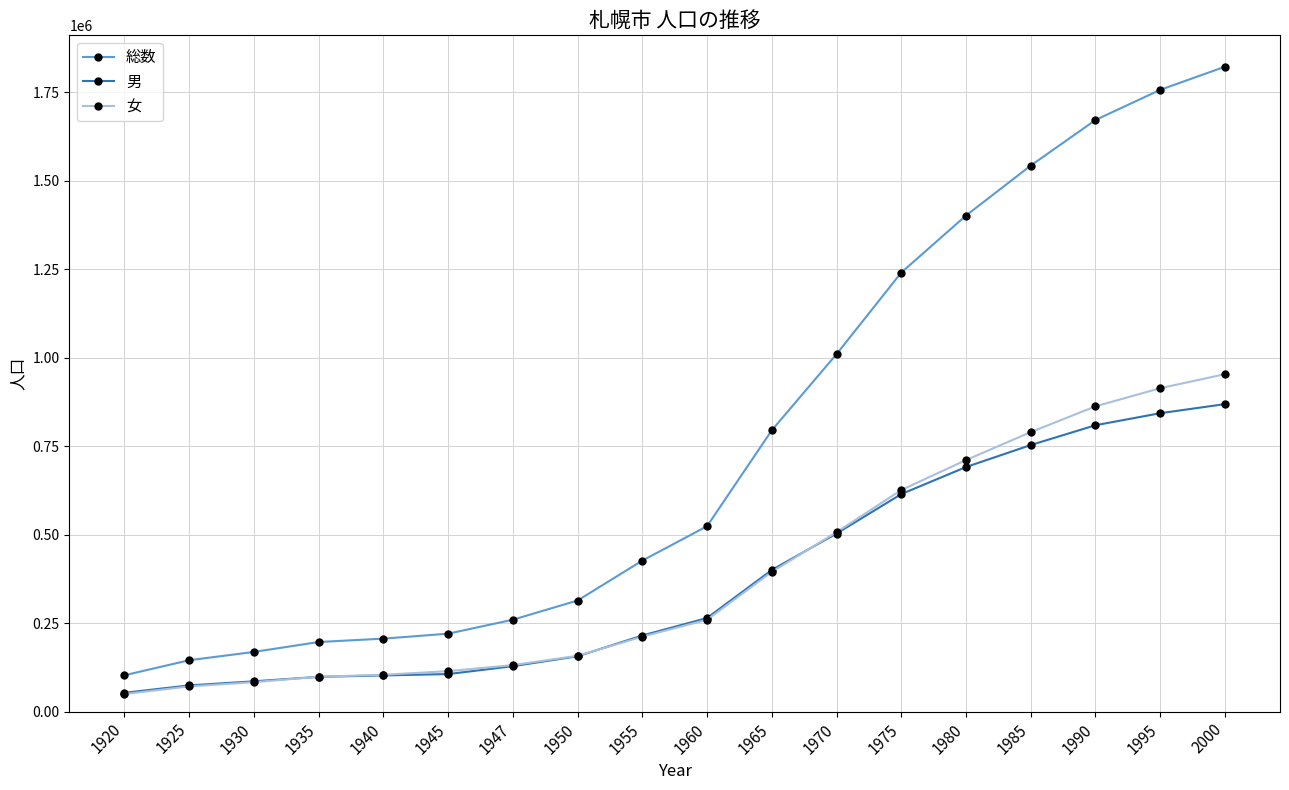

What is the value of the 女 point at the 16th from the left?

862557